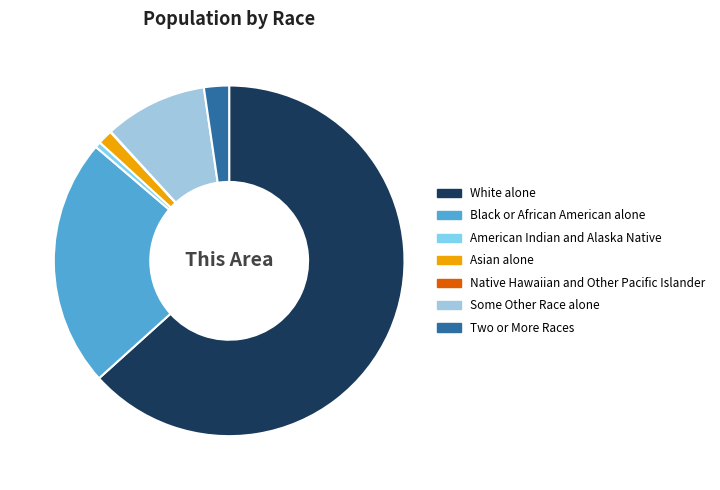

Is it true that White alone is 63% of the pie?

True